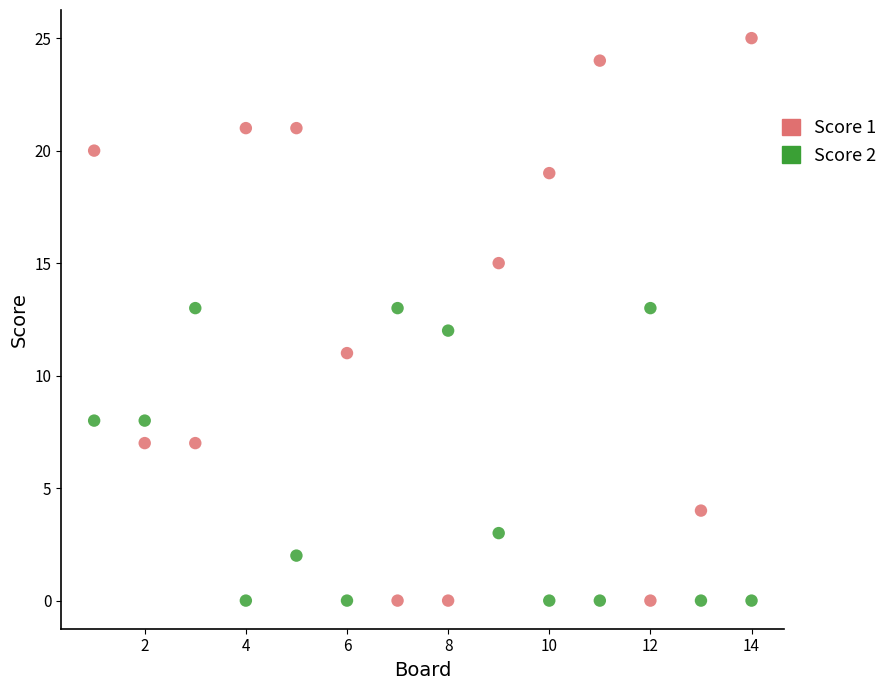

Which series reaches the maximum Y coordinate?

Score 1